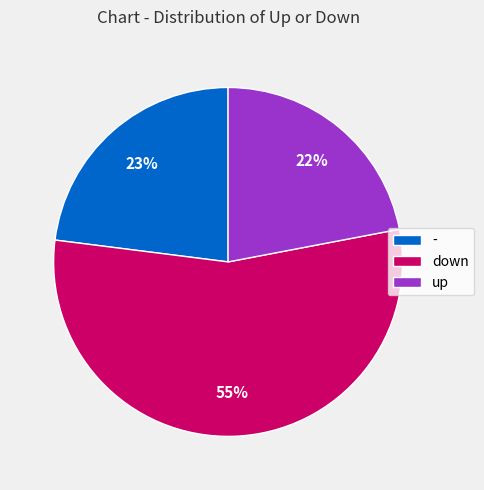

To the nearest percent, what is the difference between the largest and smallest slice percentages?

33%